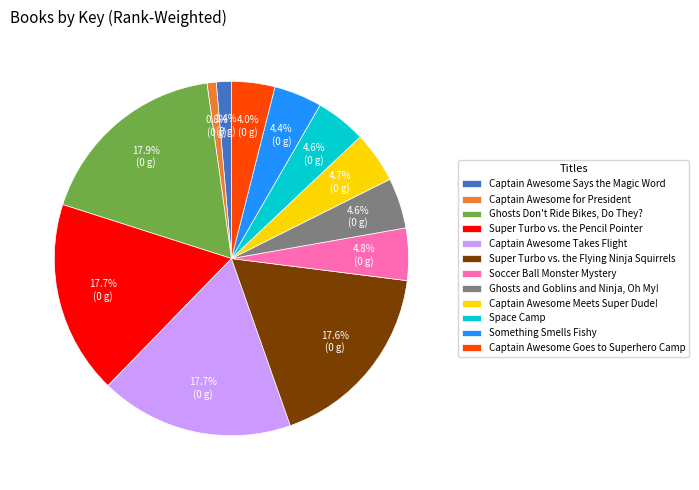

How many slices are in this pie chart?

12